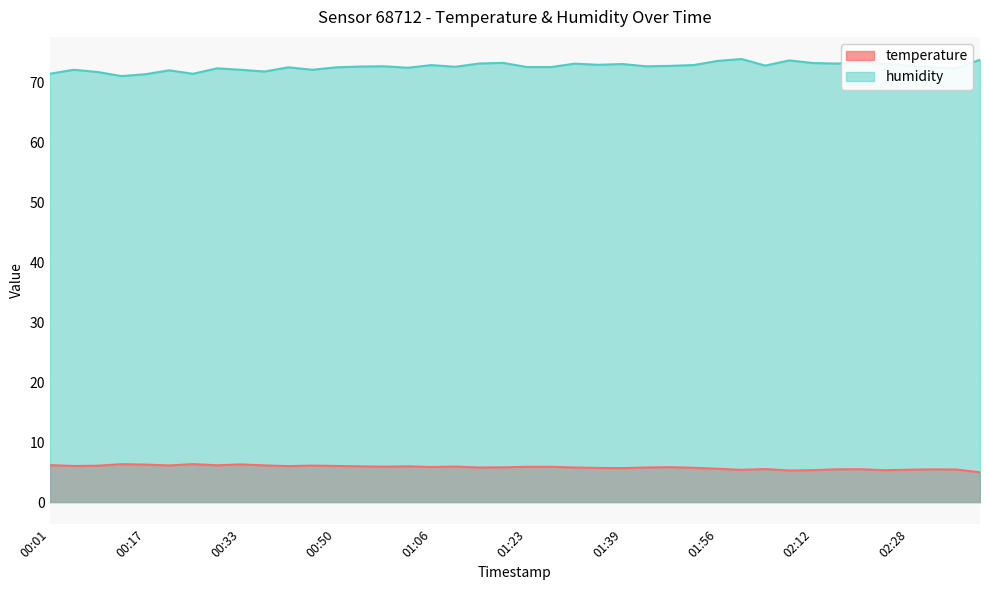

How many distinct data groups are displayed?

2